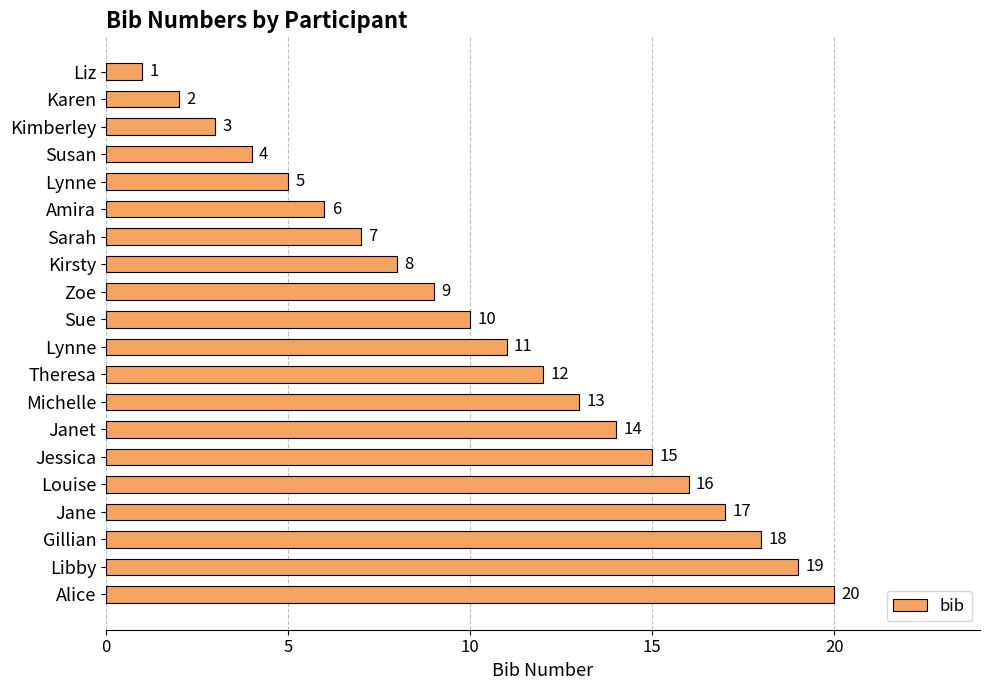

What is the greatest value displayed?

20